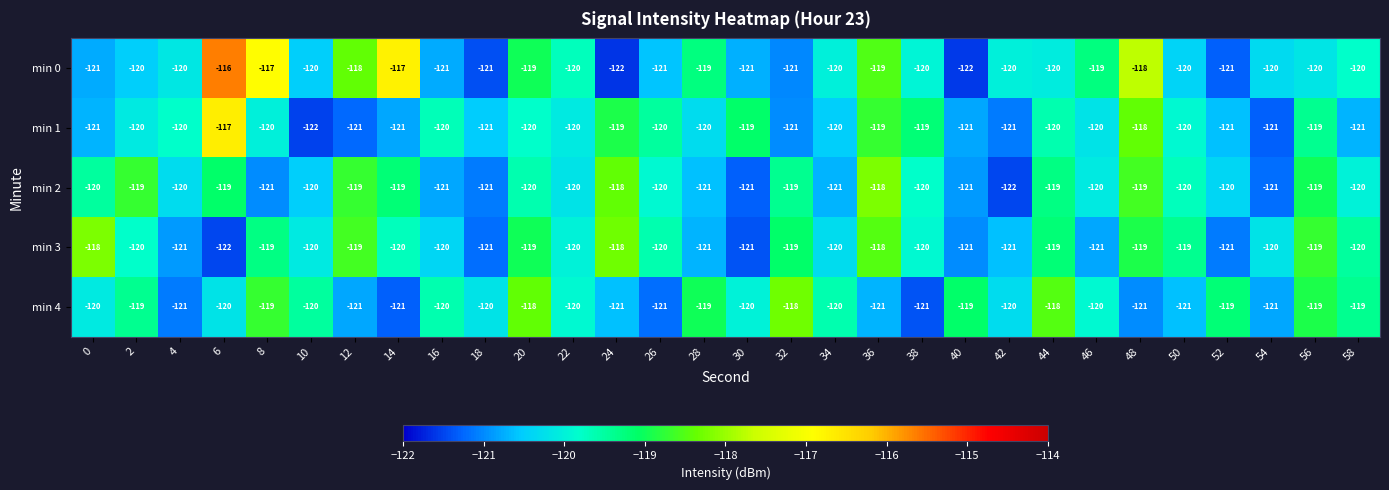

Which series has the widest spread of values?

min 0